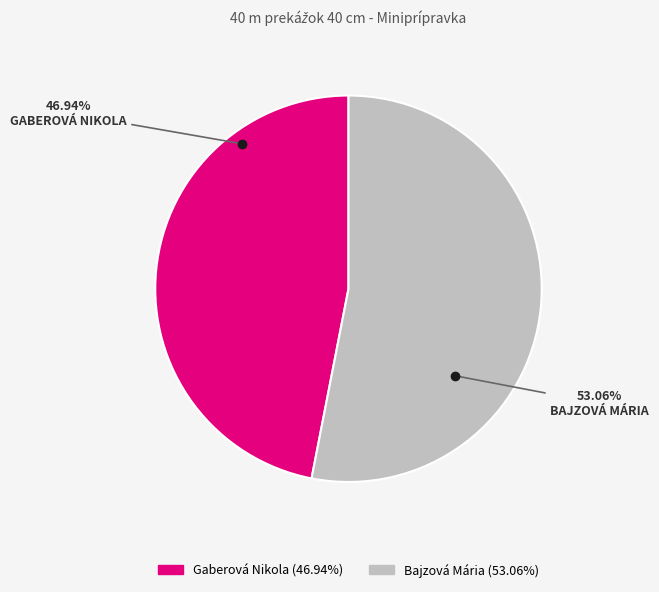

True or false: Gaberová Nikola accounts for 47% of the total.

True